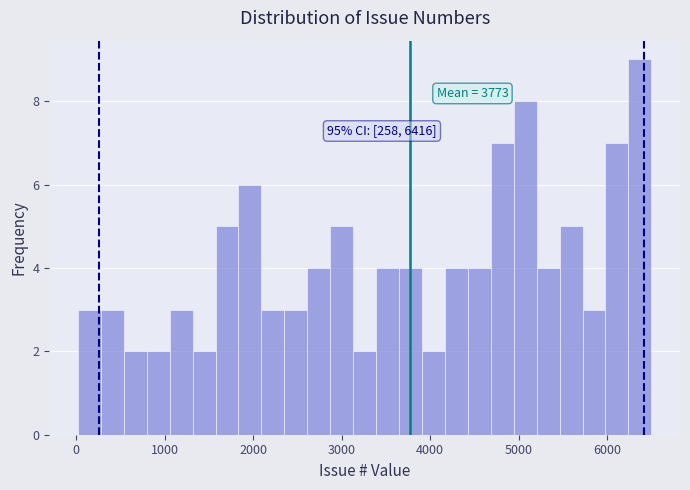

Around what value on the x-axis is the tallest bar? Give the approximate position of its centre, as read against the axis.

6400